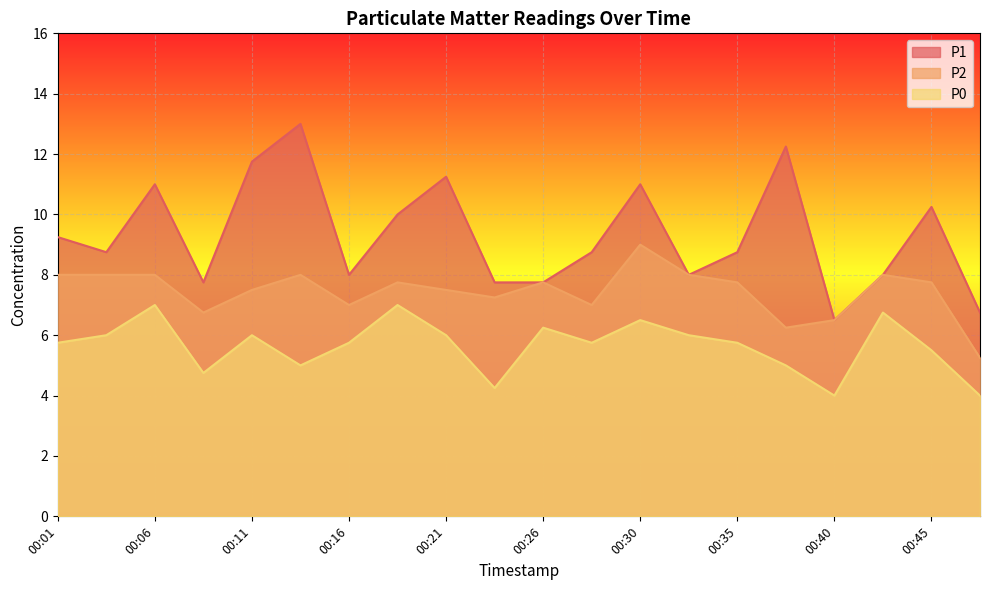

How many data points in P1 are above 8?

12